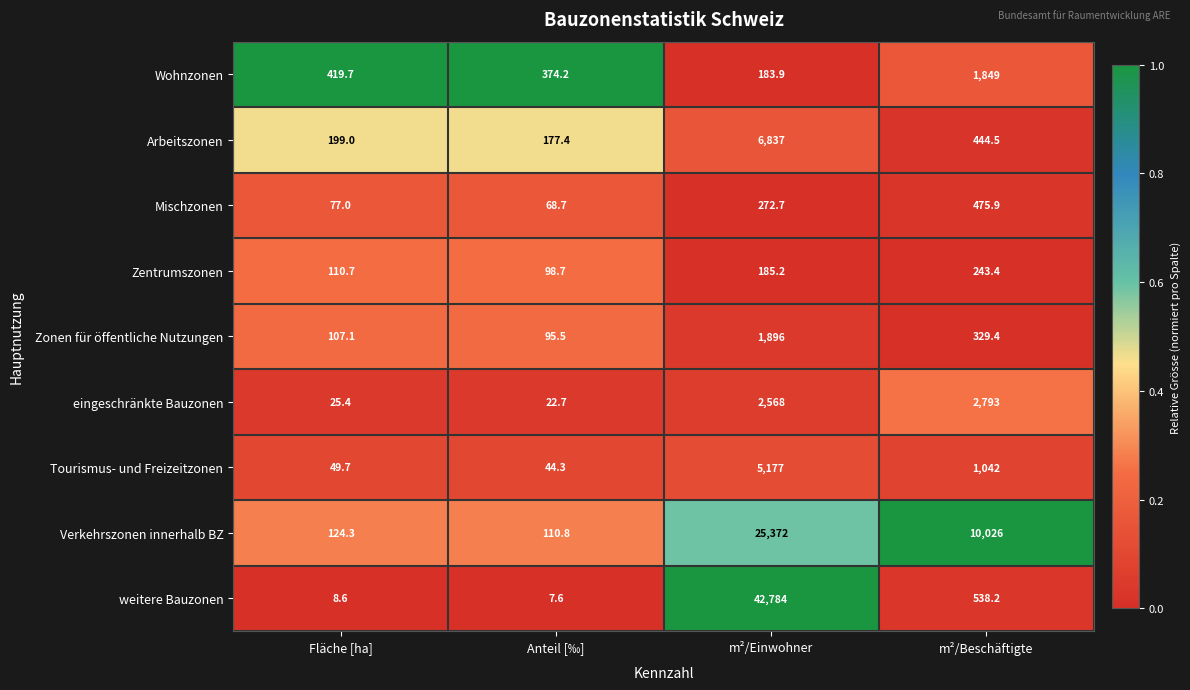

What is the average value of the eingeschränkte Bauzonen series?

1352.3